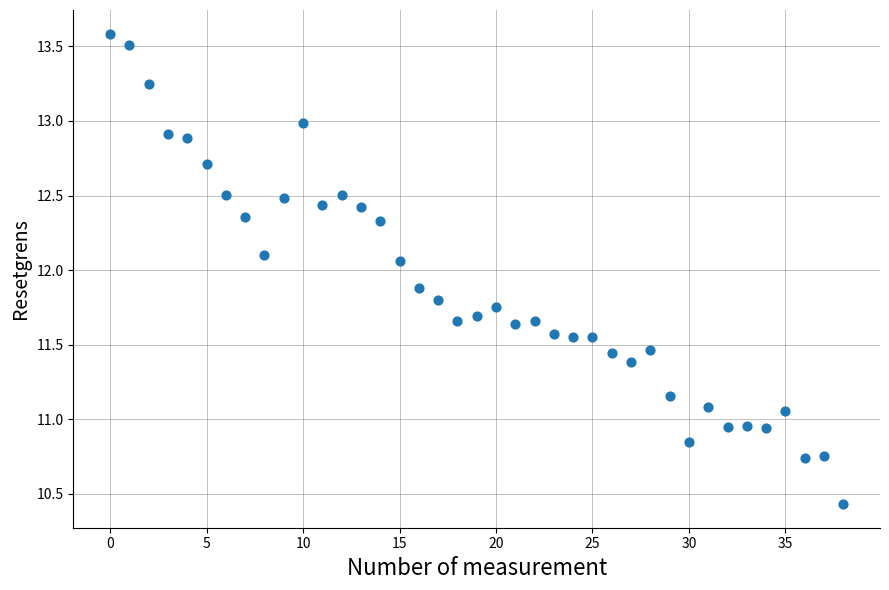

What is the range of Y values (max minus min)?

3.2